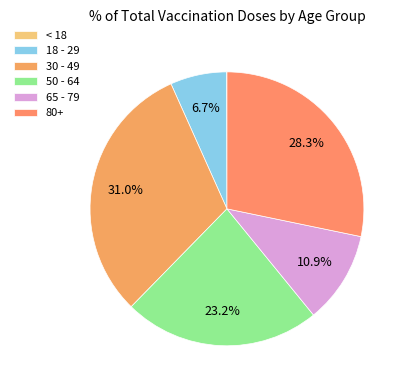

Is it true that < 18 is 6% of the pie?

False